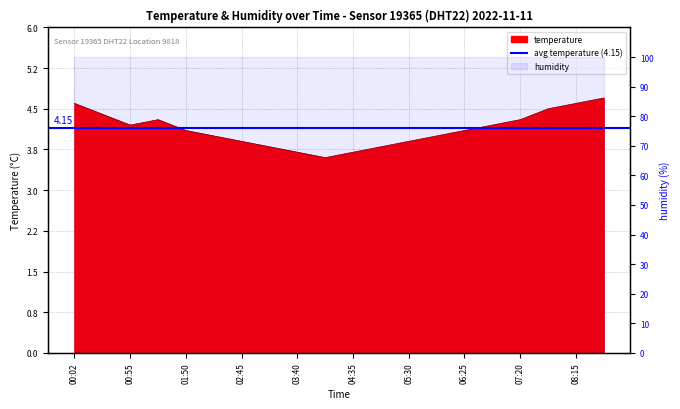

Rank the categories by value from highest to lowest.

08:42, 00:02, 08:15, 07:47, 00:27, 01:22, 07:20, 00:55, 06:52, 01:50, 06:25, 02:17, 05:57, 02:45, 05:30, 03:12, 05:02, 03:40, 04:35, 04:07